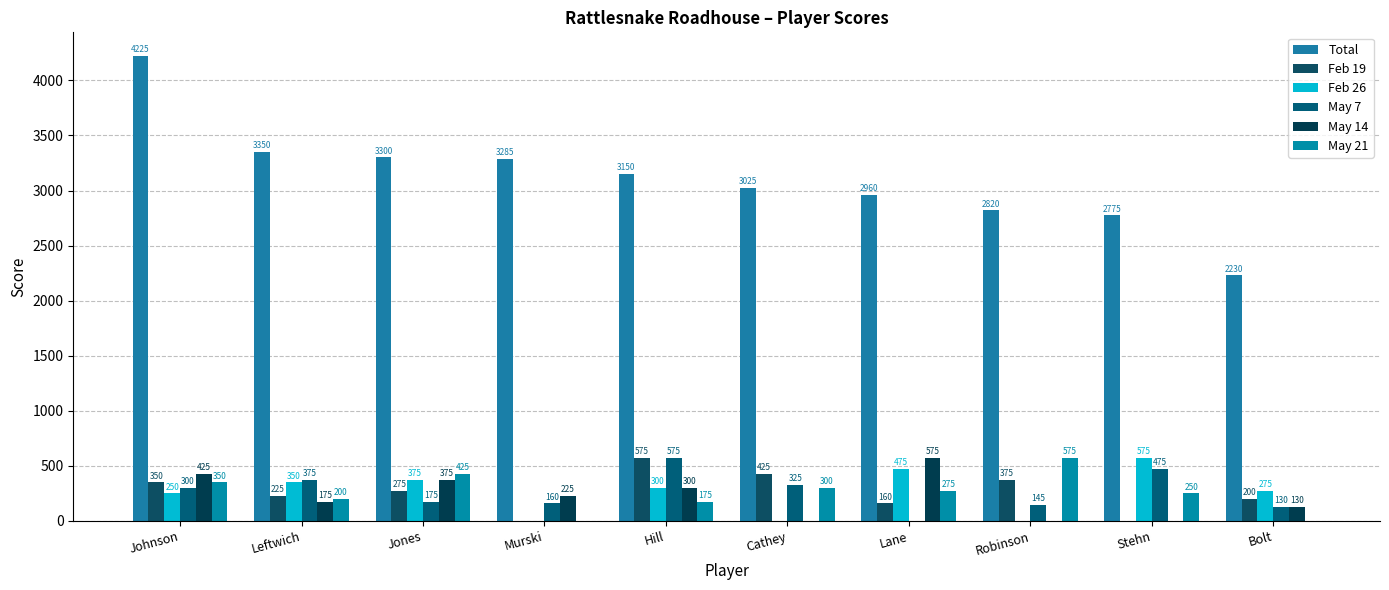

Is it true that Feb 26 equals 0 at Murski?

True